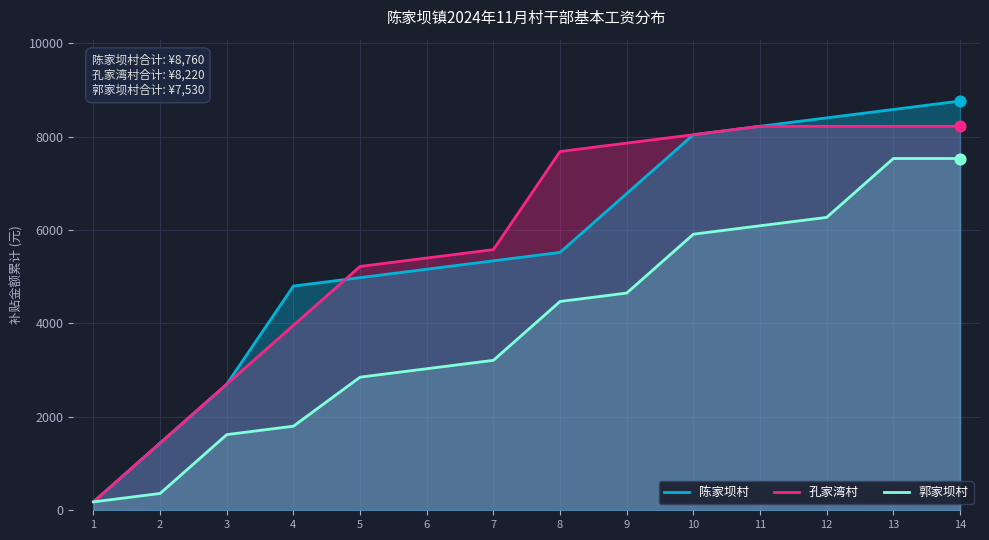

Which series has the widest spread of Y values?

陈家坝村